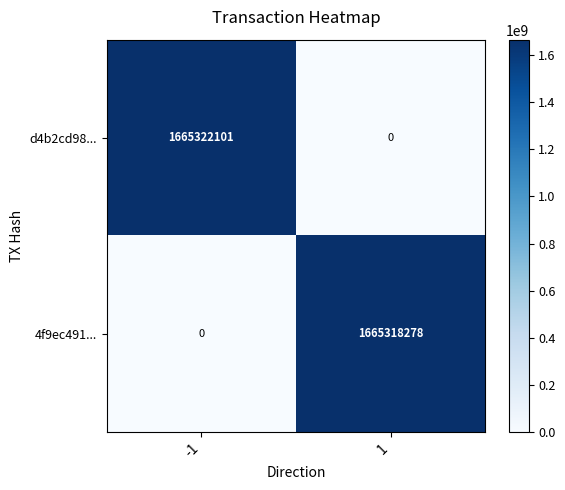

The value of d4b2cd98... at 1 is -741448685. True or false?

False